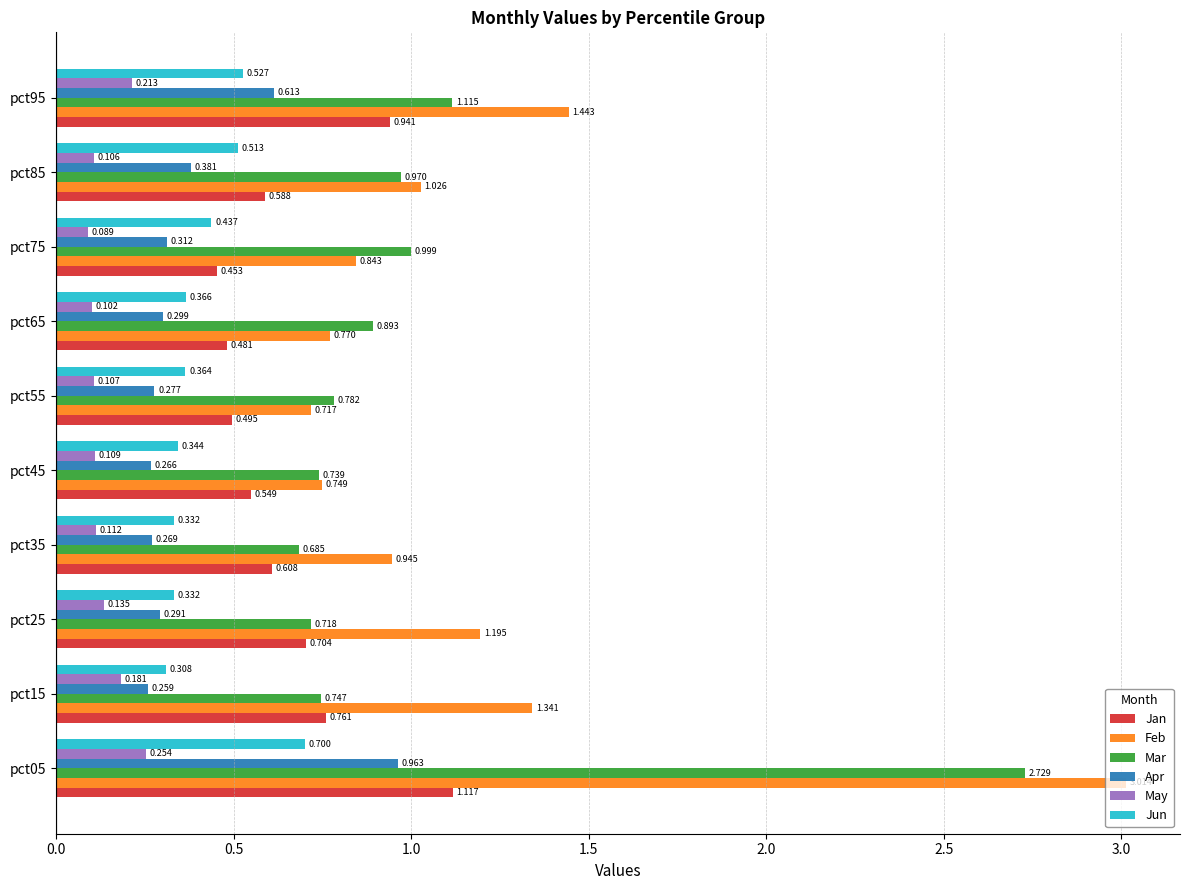

Rank the series by their maximum value, from highest to lowest.

Feb, Mar, Jan, Apr, Jun, May